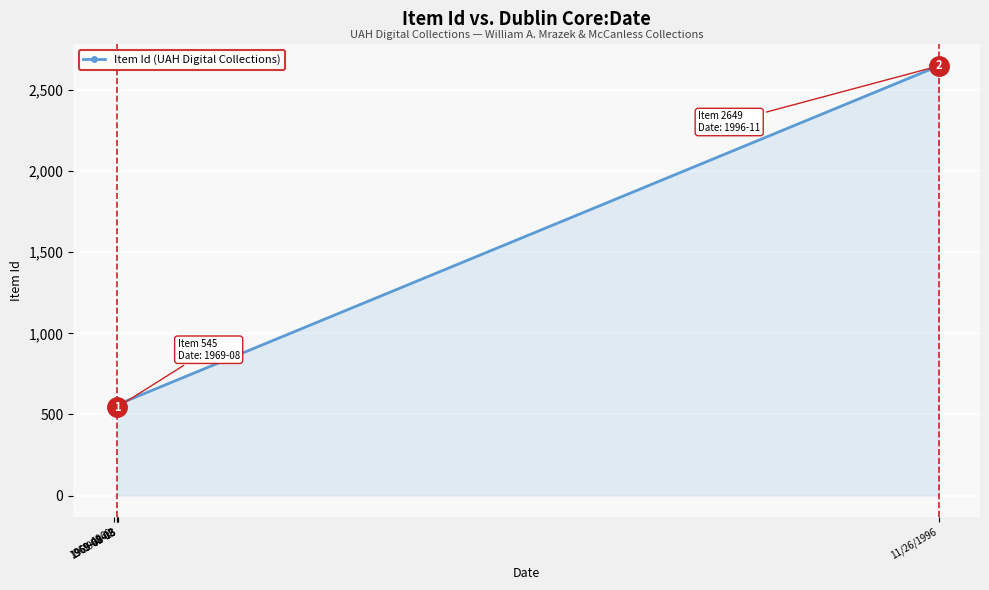

Is it true that the value at 1969-08 is 847?

False